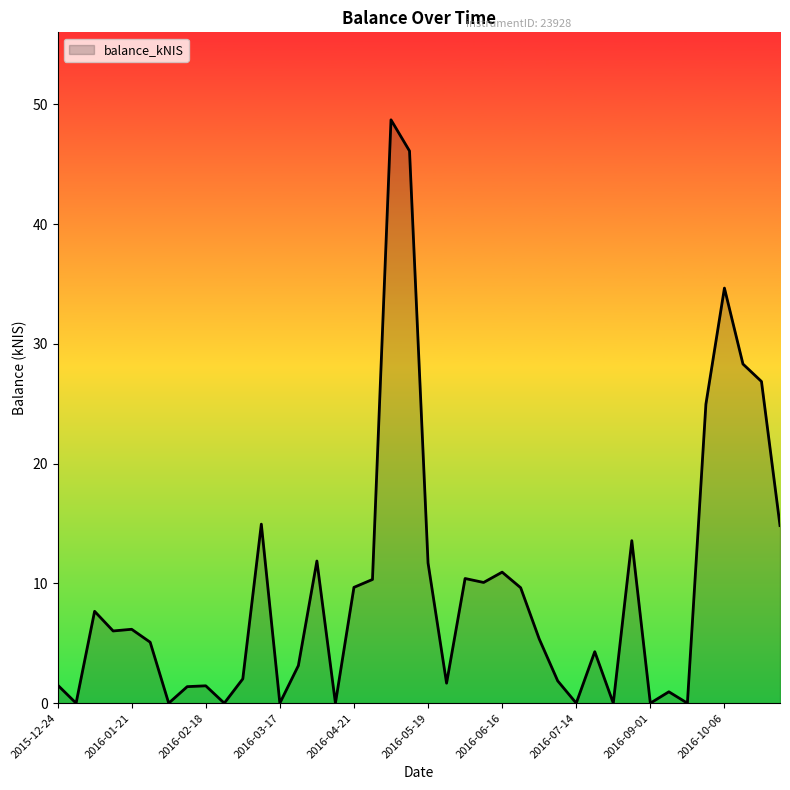

What is the maximum value shown in the chart?

48.7